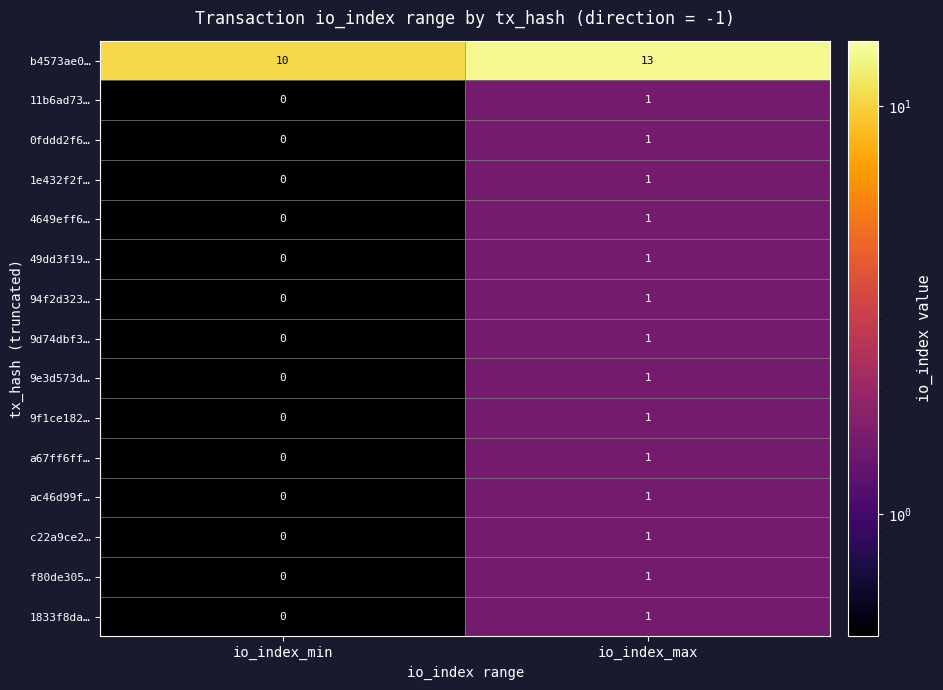

Which series has the largest total across all categories?

b4573ae0…